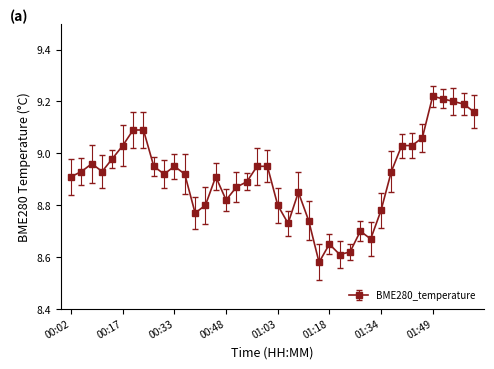

What is the difference between the maximum and minimum values?

0.6